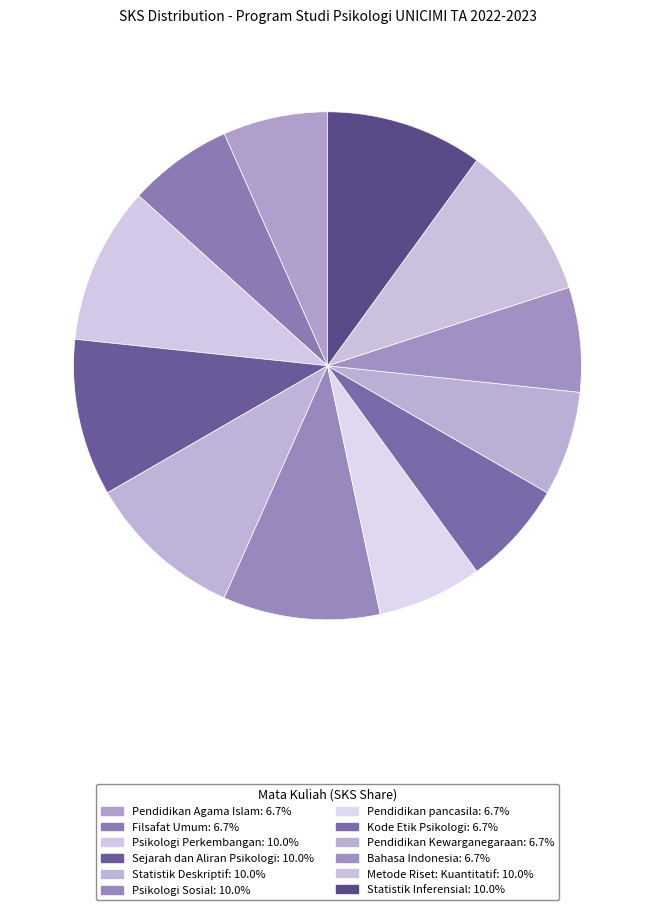

Is there a majority slice in this chart?

No